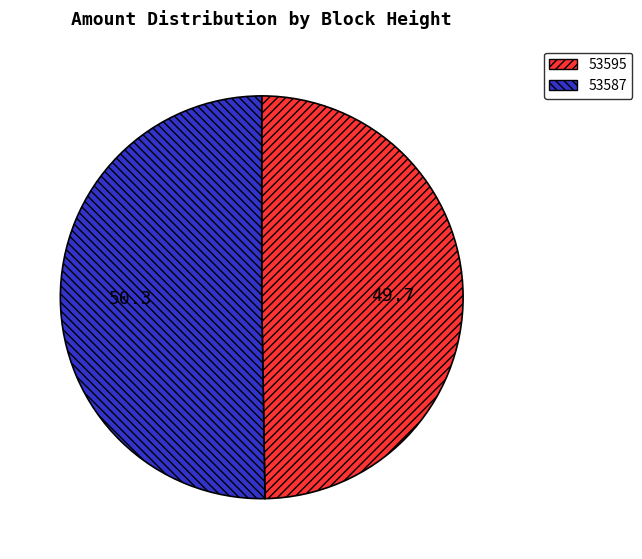

True or false: 53595 accounts for 39% of the total.

False